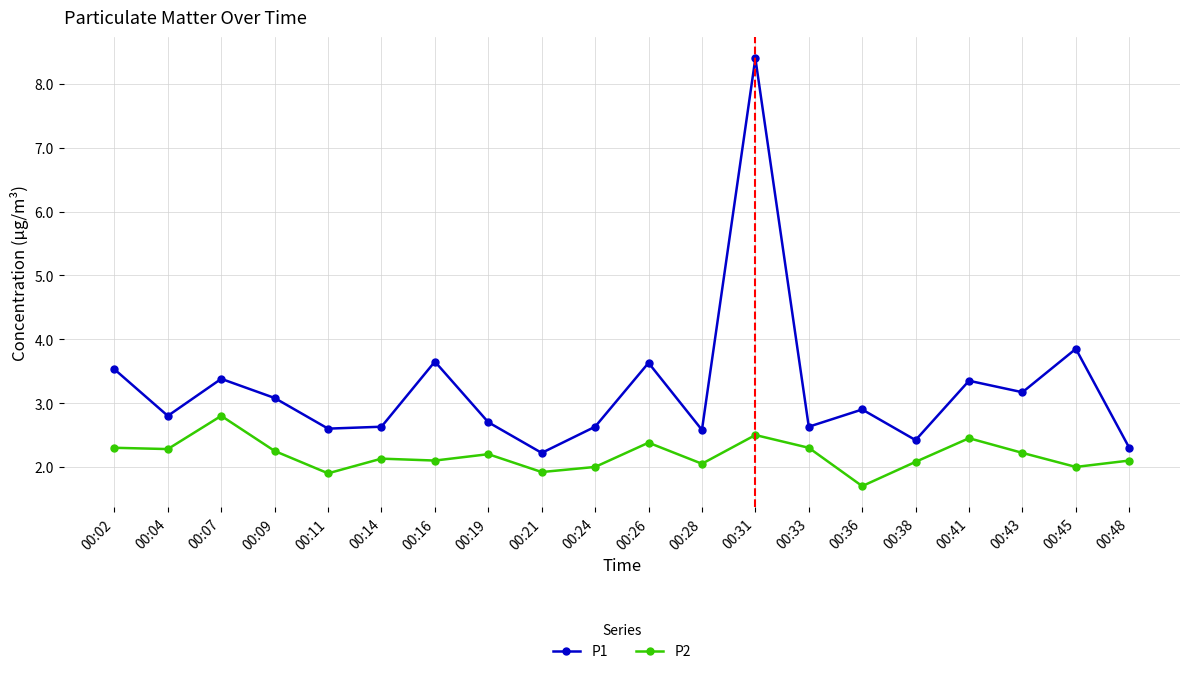

Which category has the highest value in the P2 series?

00:07